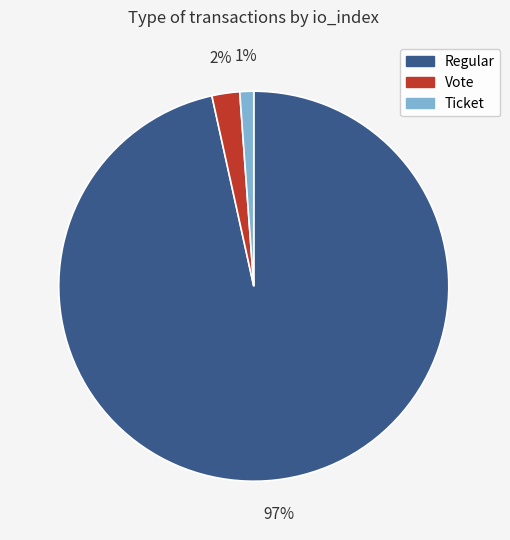

Which has a higher value, Ticket or Vote?

Vote